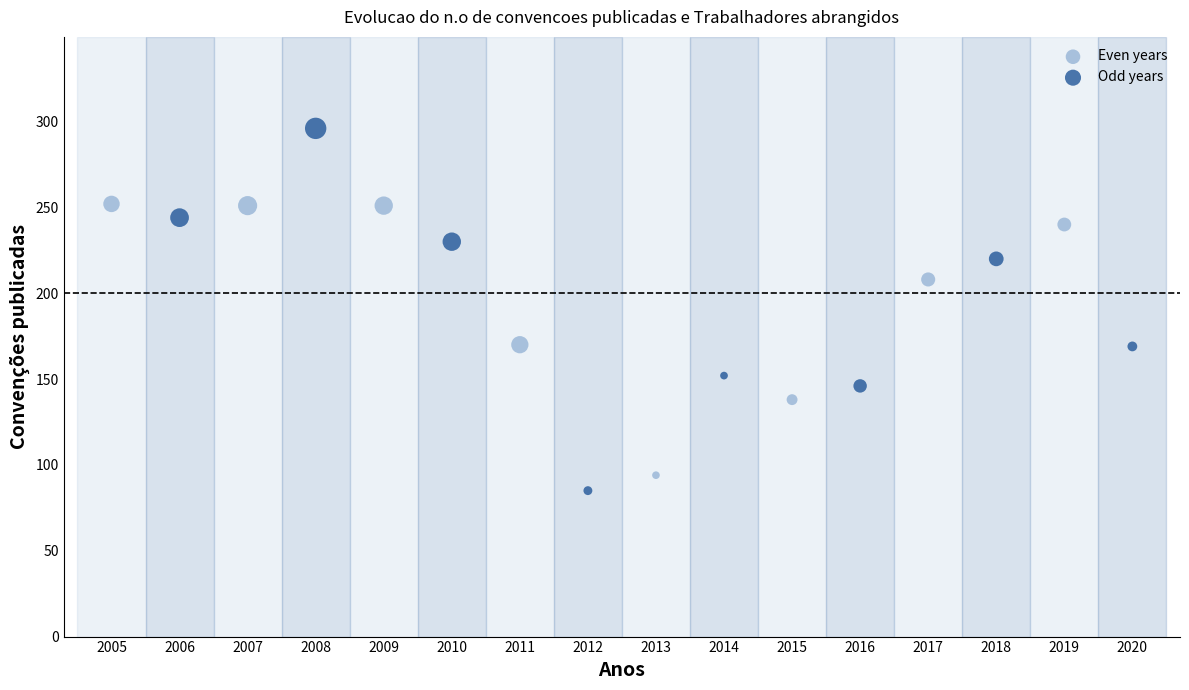

Which series reaches the minimum Y coordinate?

Odd years